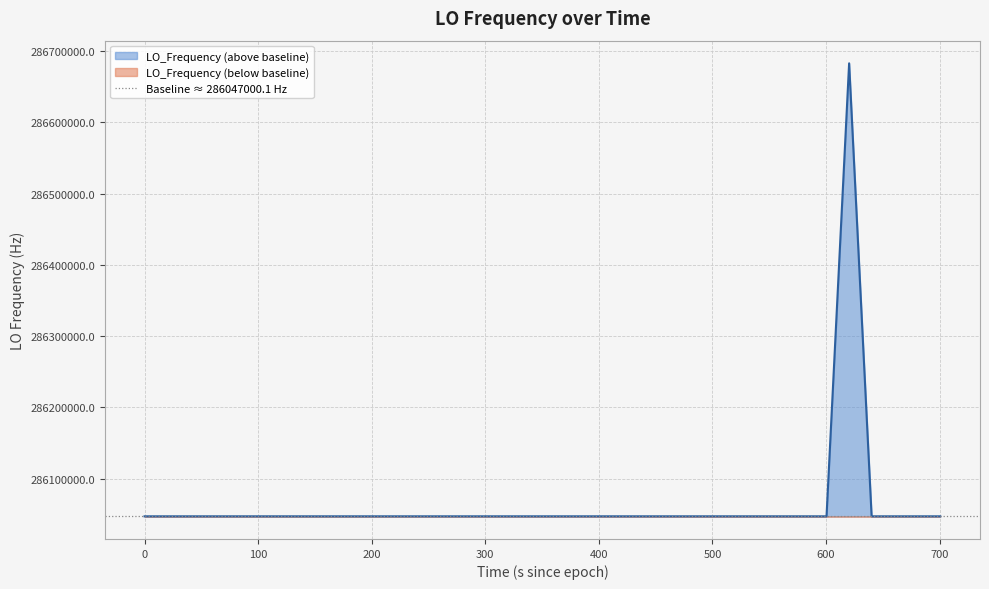

Does the chart display data point markers on the line(s)?

No